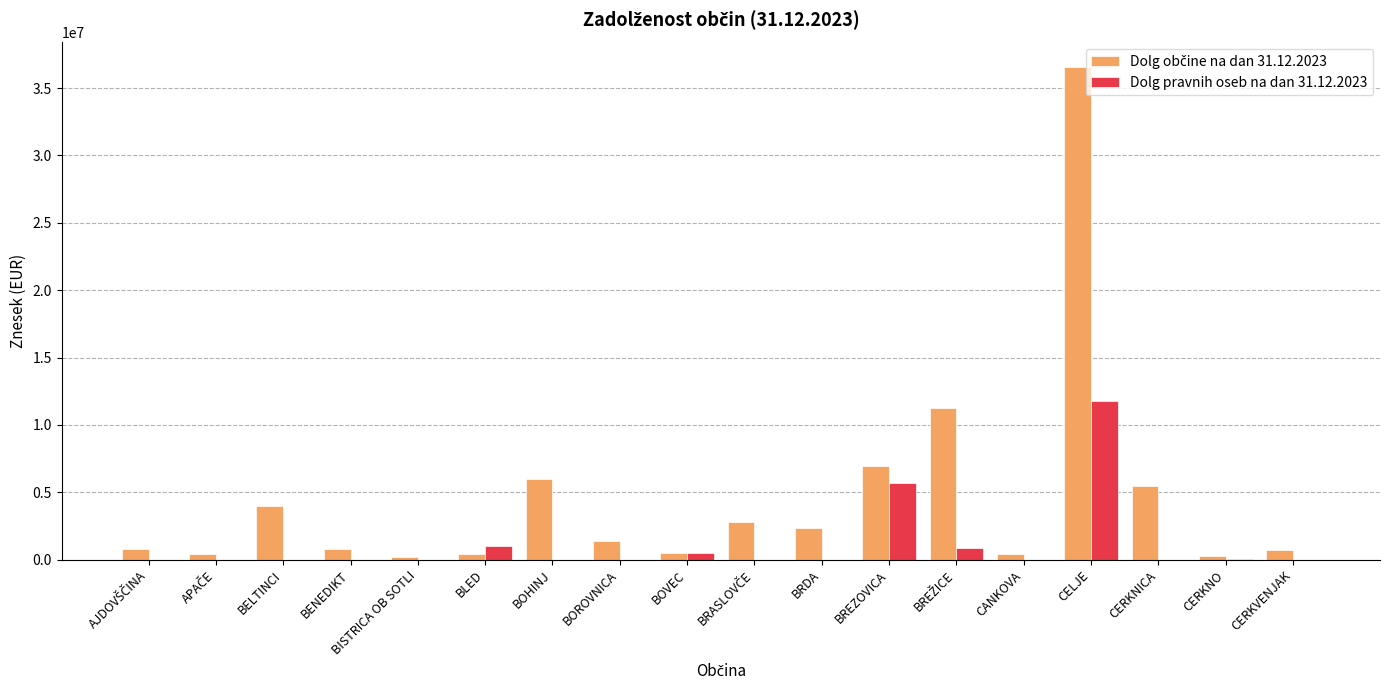

Is it true that Dolg pravnih oseb na dan 31.12.2023 equals 0 at BOROVNICA?

True